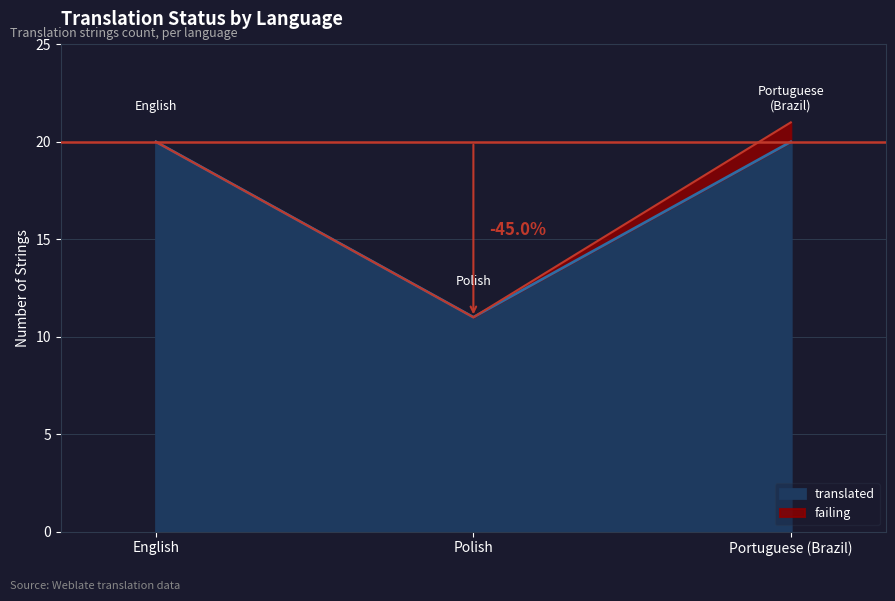

What is the total value across all series at Polish?

11